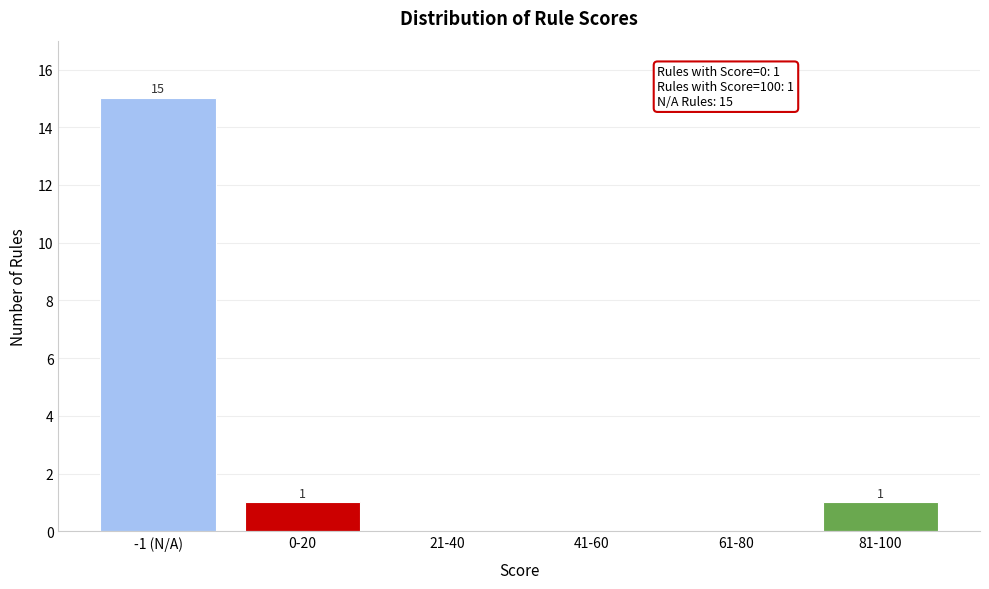

Reading left to right, list all the values displayed in this chart.

-1 (N/A)=15	0-20=1	21-40=0	41-60=0	61-80=0	81-100=1